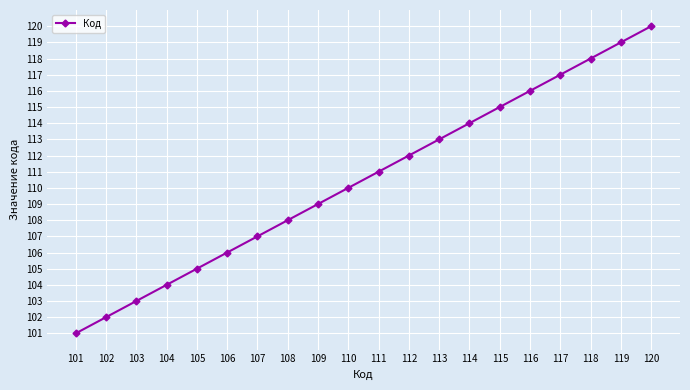

Where is the data nearest to the value 110?

110